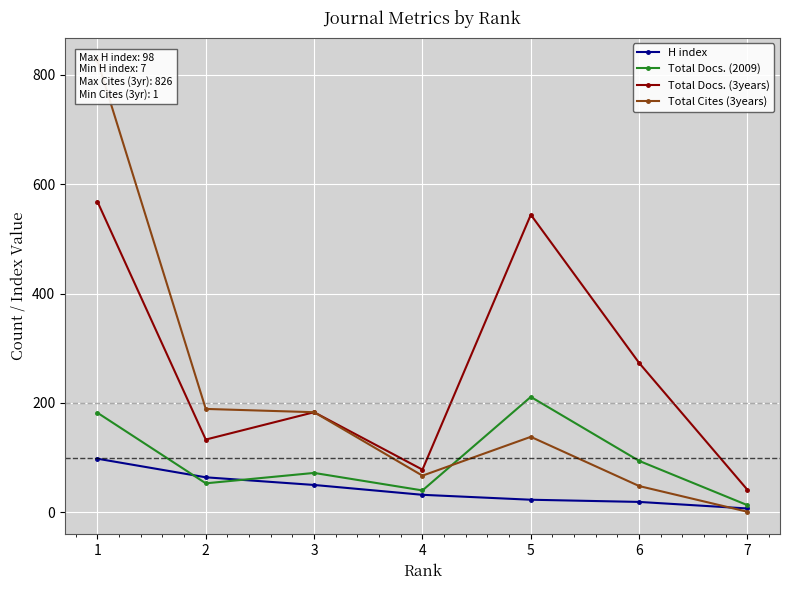

At which label is Total Docs. (3years) closest to 304?

6